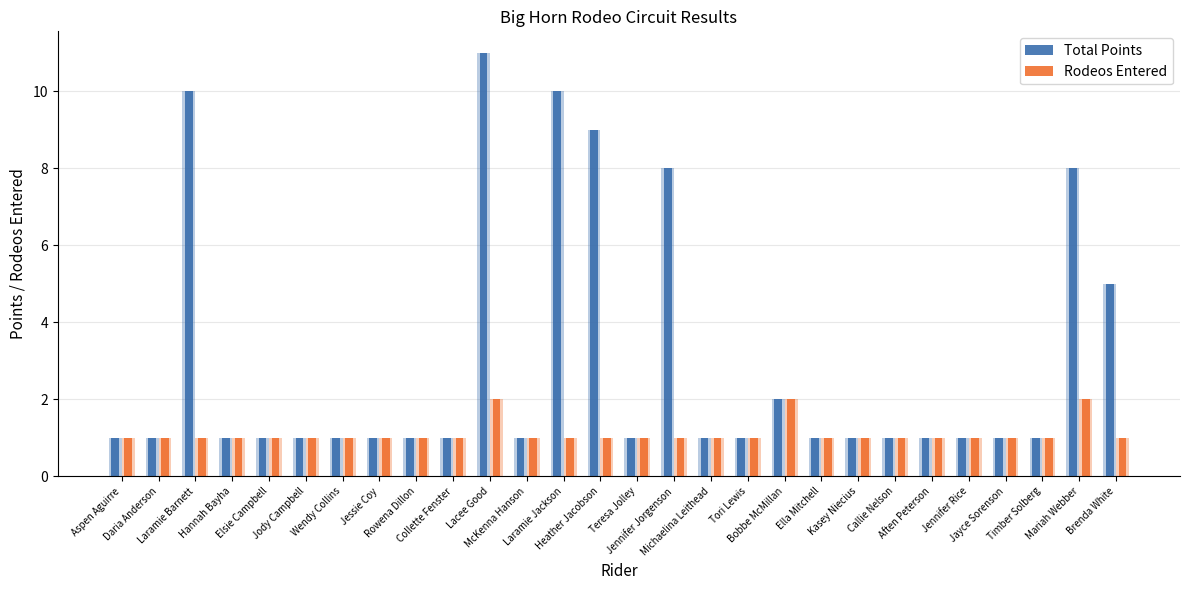

Reading left to right, transcribe all the data shown in this chart.

Total Points: Aspen Aguirre=1	Daria Anderson=1	Laramie Barnett=10	Hannah Bayha=1	Elsie Campbell=1	Jody Campbell=1	Wendy Collins=1	Jessie Coy=1	Rowena Dillon=1	Collette Fenster=1	Lacee Good=11	McKenna Hanson=1	Laramie Jackson=10	Heather Jacobson=9	Teresa Jolley=1	Jennifer Jorgenson=8	Michaelina Leithead=1	Tori Lewis=1	Bobbe McMillan=2	Ella Mitchell=1	Kasey Niecius=1	Callie Nelson=1	Aften Peterson=1	Jennifer Rice=1	Jayce Sorenson=1	Timber Solberg=1	Mariah Webber=8	Brenda White=5
Rodeos Entered: Aspen Aguirre=1	Daria Anderson=1	Laramie Barnett=1	Hannah Bayha=1	Elsie Campbell=1	Jody Campbell=1	Wendy Collins=1	Jessie Coy=1	Rowena Dillon=1	Collette Fenster=1	Lacee Good=2	McKenna Hanson=1	Laramie Jackson=1	Heather Jacobson=1	Teresa Jolley=1	Jennifer Jorgenson=1	Michaelina Leithead=1	Tori Lewis=1	Bobbe McMillan=2	Ella Mitchell=1	Kasey Niecius=1	Callie Nelson=1	Aften Peterson=1	Jennifer Rice=1	Jayce Sorenson=1	Timber Solberg=1	Mariah Webber=2	Brenda White=1